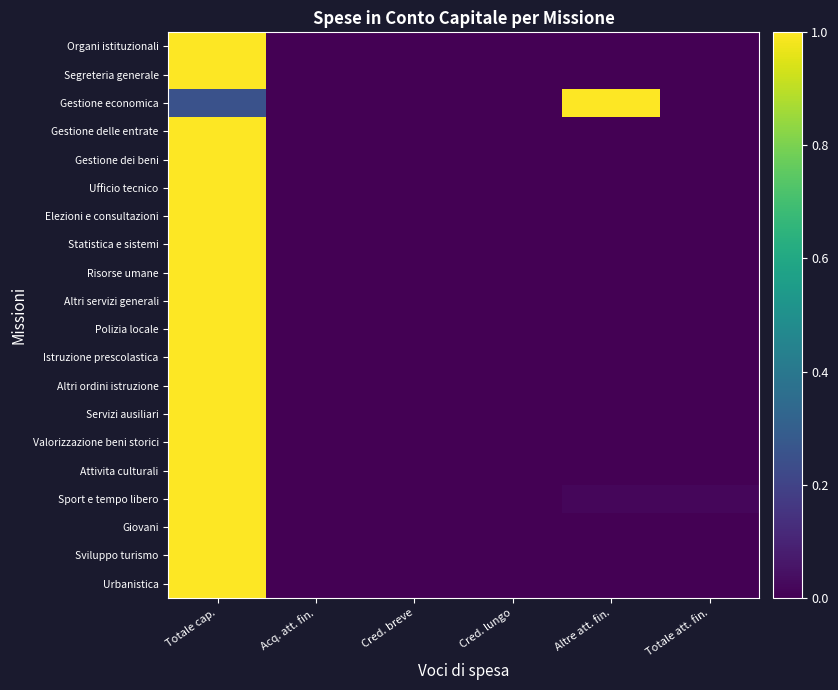

Which series has the largest total across all categories?

Gestione economica